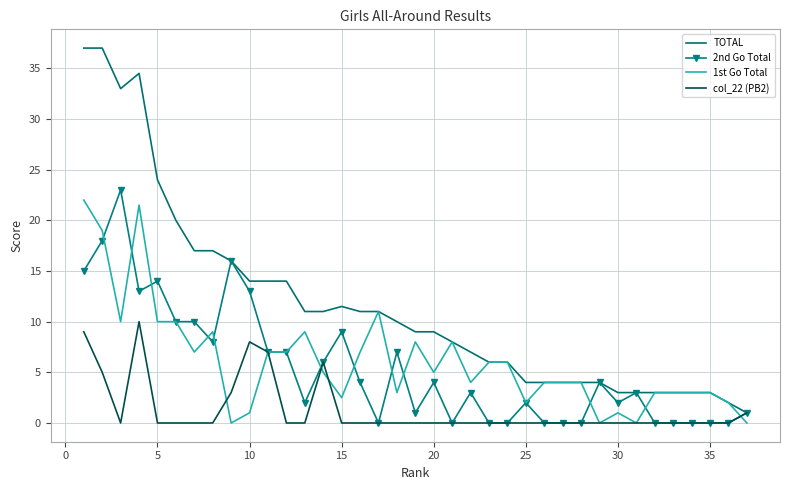

Which series has the largest range (max minus min)?

TOTAL